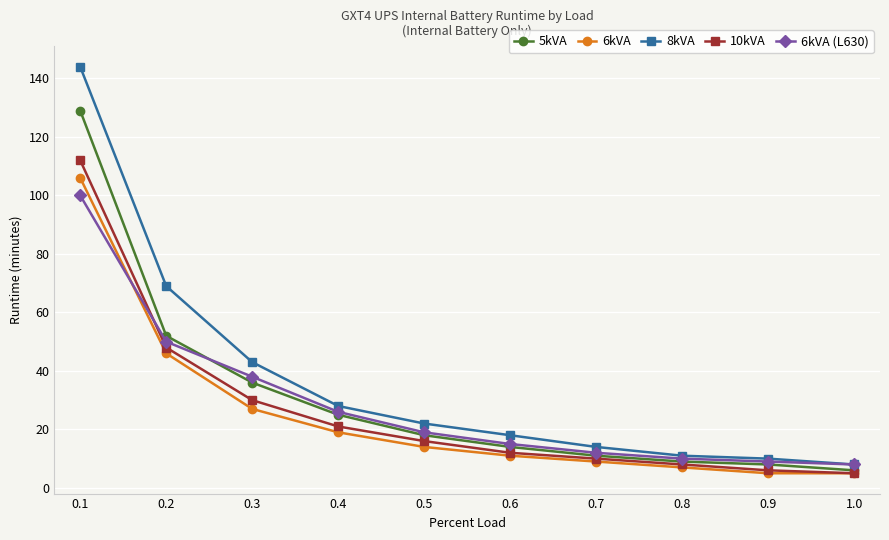

Reading left to right, extract all data points from this chart.

5kVA: 0.1=129	0.2=52	0.3=36	0.4=25	0.5=18	0.6=14	0.7=11	0.8=9	0.9=8	1.0=6
6kVA: 0.1=106	0.2=46	0.3=27	0.4=19	0.5=14	0.6=11	0.7=9	0.8=7	0.9=5	1.0=5
8kVA: 0.1=144	0.2=69	0.3=43	0.4=28	0.5=22	0.6=18	0.7=14	0.8=11	0.9=10	1.0=8
10kVA: 0.1=112	0.2=48	0.3=30	0.4=21	0.5=16	0.6=12	0.7=10	0.8=8	0.9=6	1.0=5
6kVA (L630): 0.1=100	0.2=50	0.3=38	0.4=26	0.5=19	0.6=15	0.7=12	0.8=10	0.9=9	1.0=8